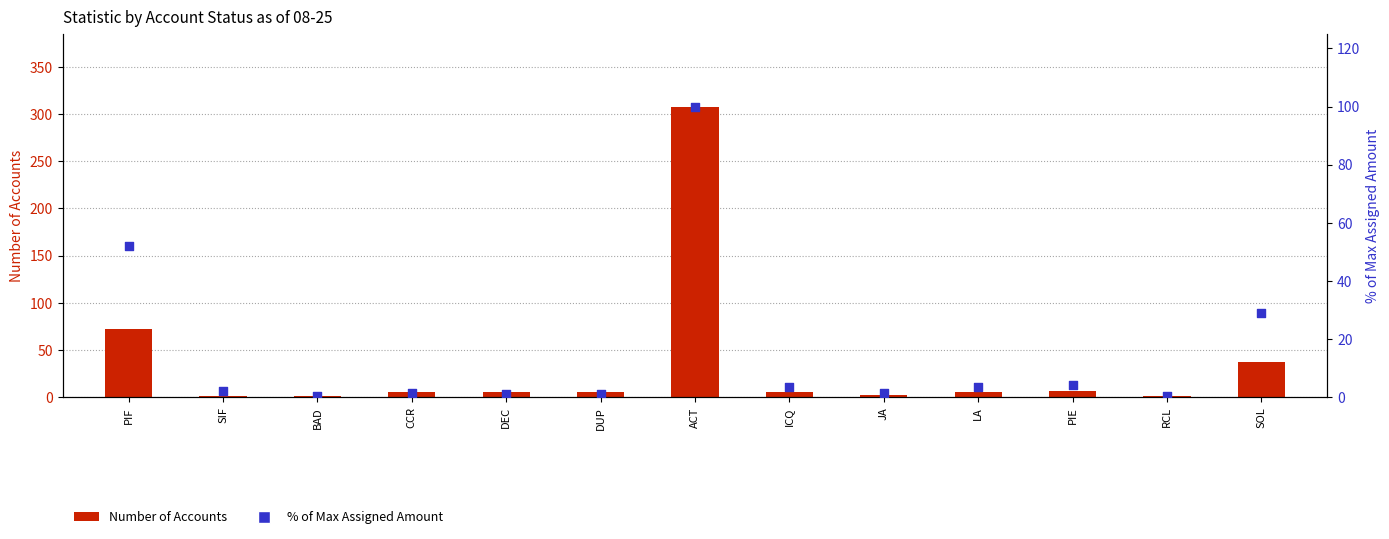

Which series contains the highest Y value?

Number of Accounts